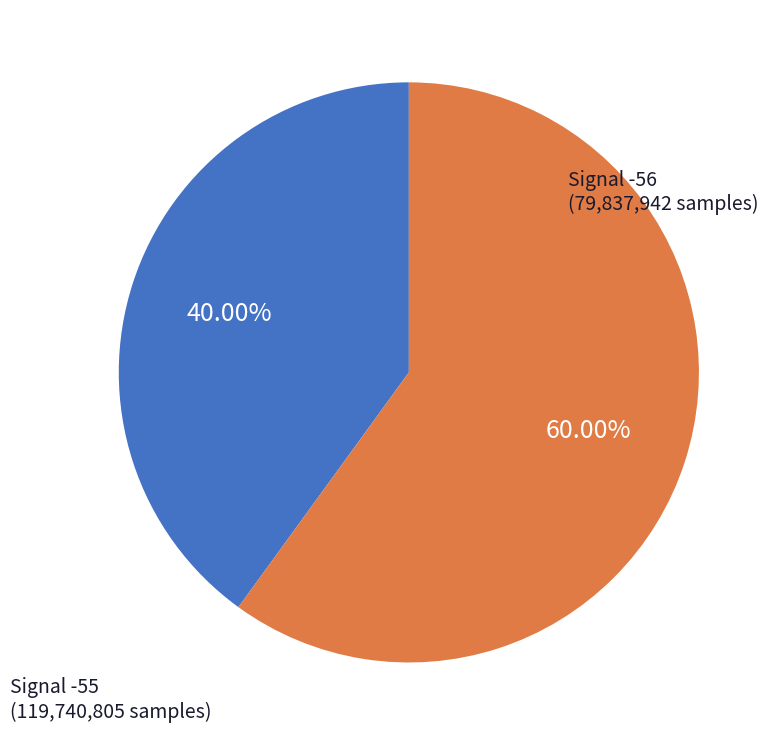

Does any single category account for the majority?

Yes